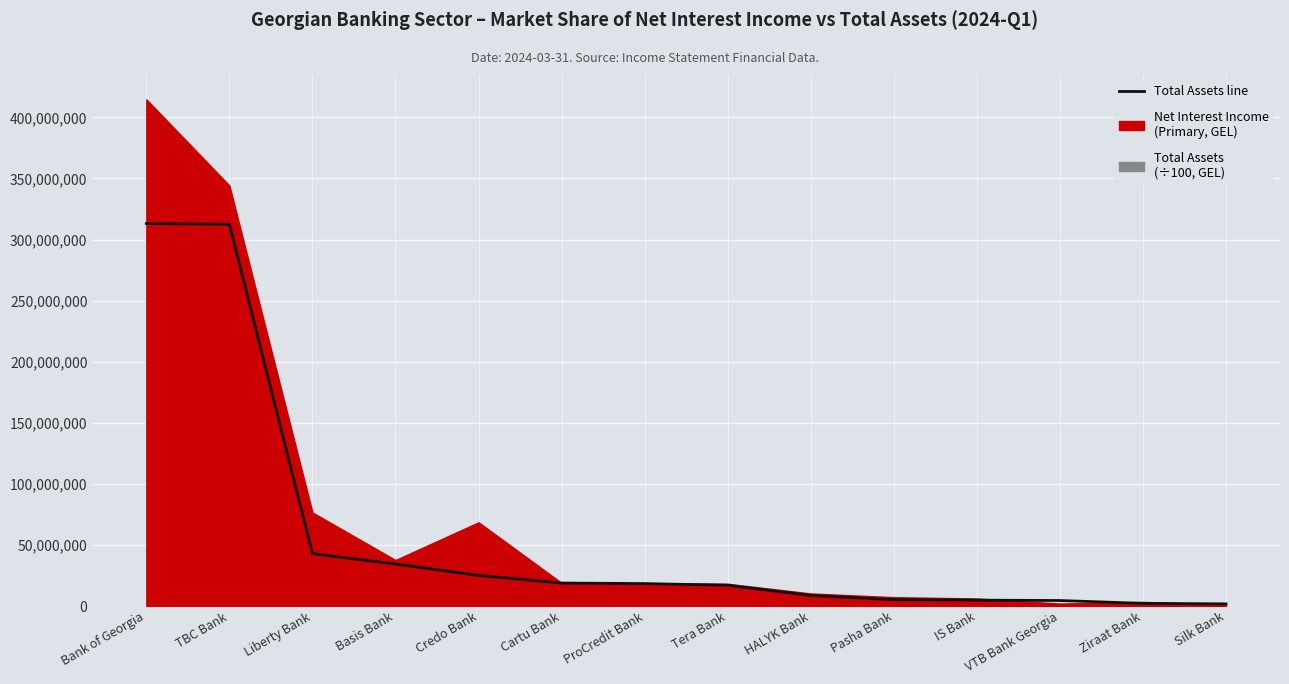

List the labels in order of value, largest first.

Bank of Georgia, TBC Bank, Liberty Bank, Basis Bank, Credo Bank, Cartu Bank, ProCredit Bank, Tera Bank, HALYK Bank, Pasha Bank, IS Bank, VTB Bank Georgia, Ziraat Bank, Silk Bank